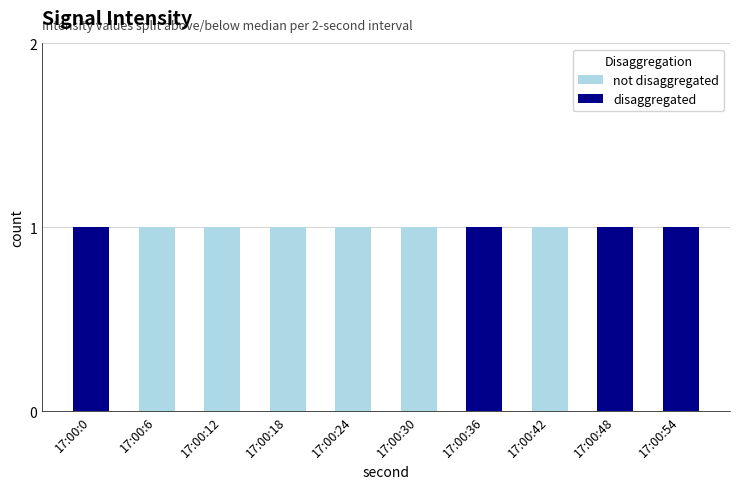

Which has a higher value, 17:00:12 or 17:00:24?

17:00:12